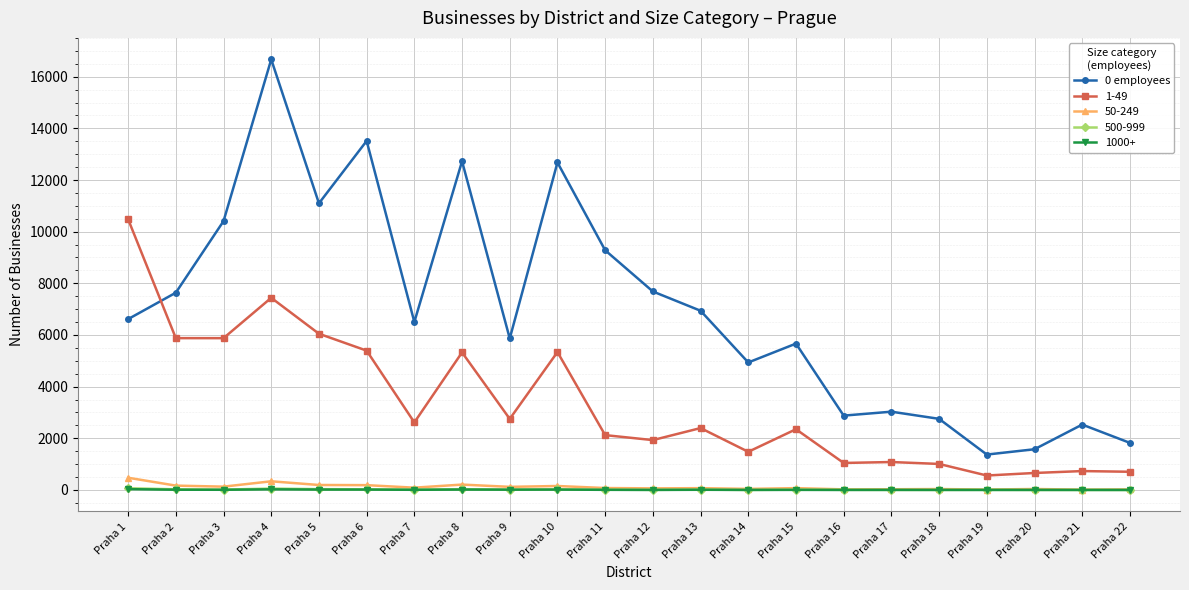

Which series has the largest total across all categories?

0 employees